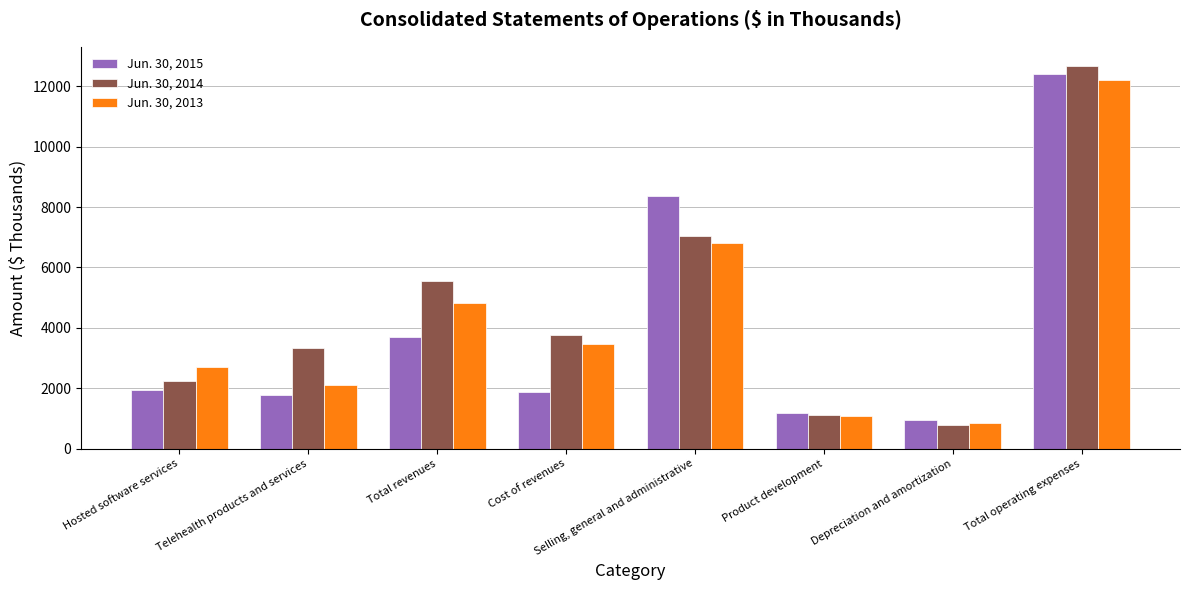

The value of Jun. 30, 2014 at Cost of revenues is 3759. True or false?

True